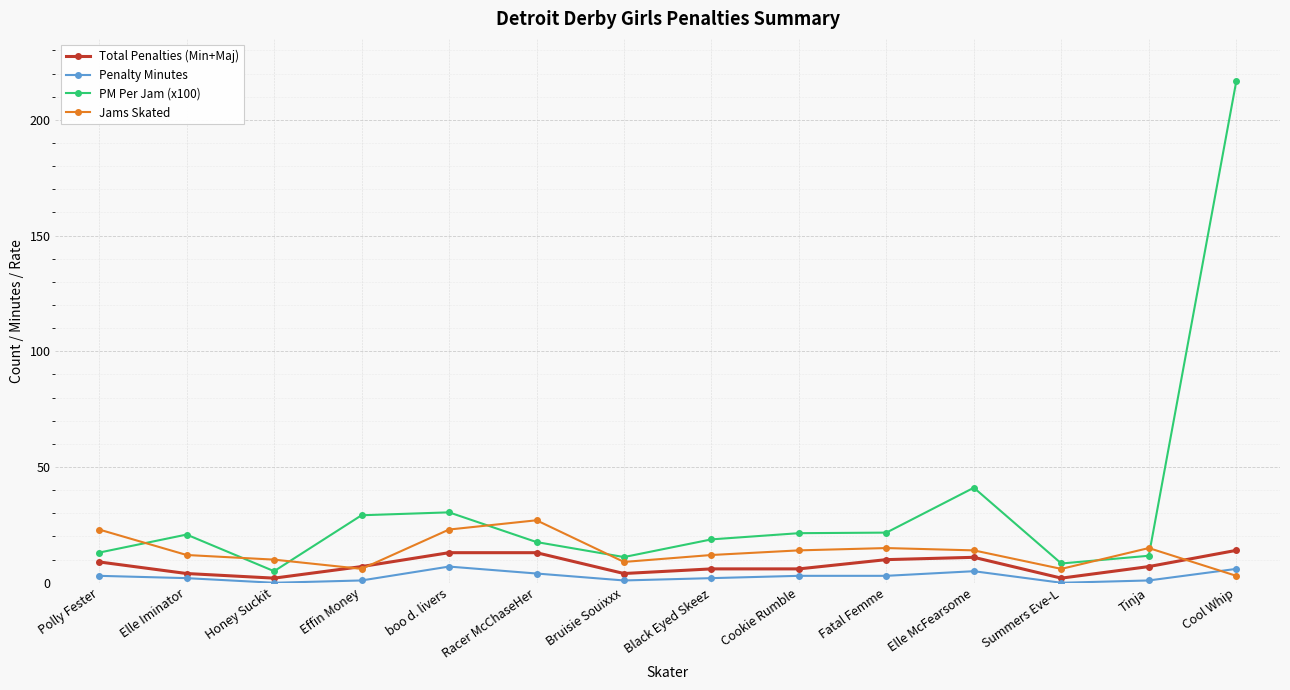

What is the average value of the Penalty Minutes series?

2.7